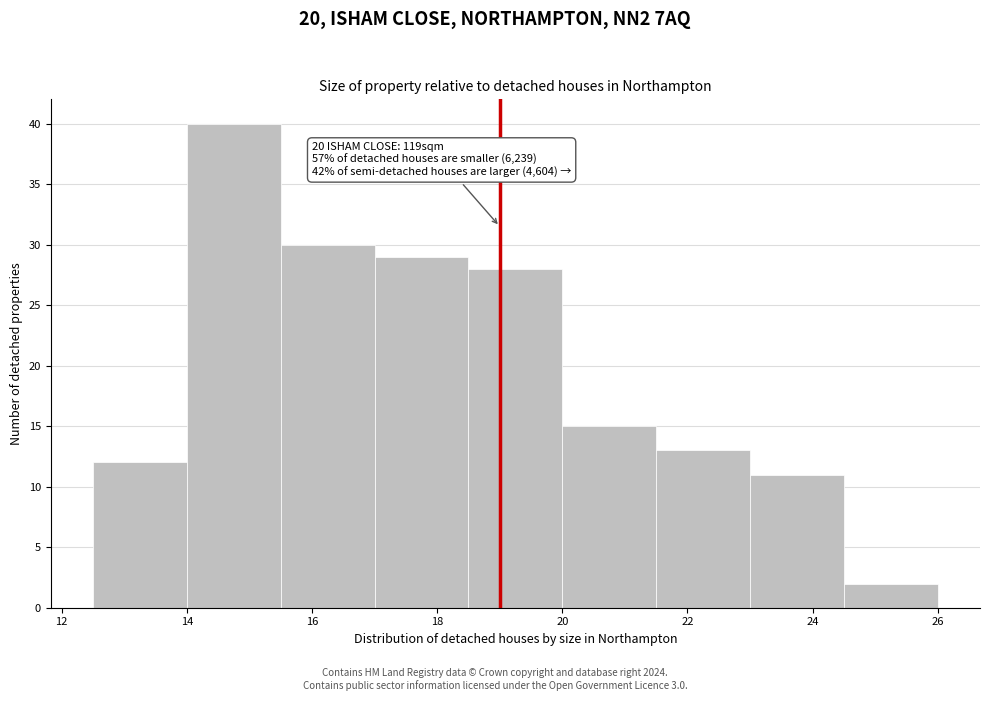

Over which range of the x-axis is the bar tallest?

14.0 to 15.5